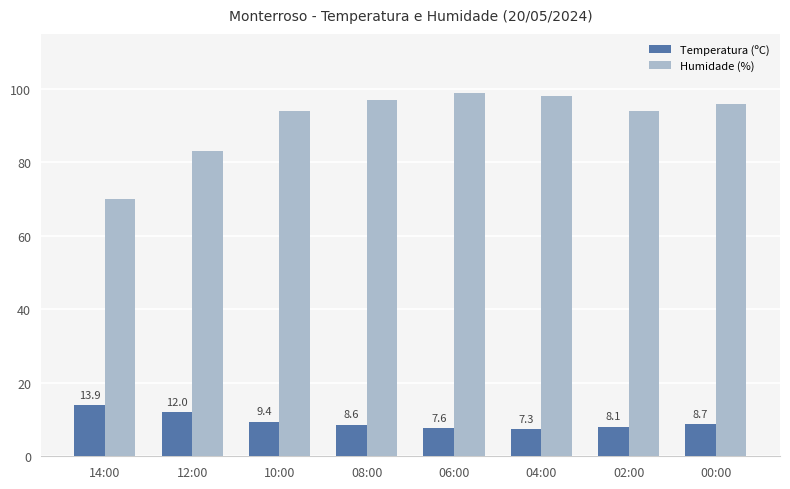

Which series has the largest range (max minus min)?

Humidade (%)